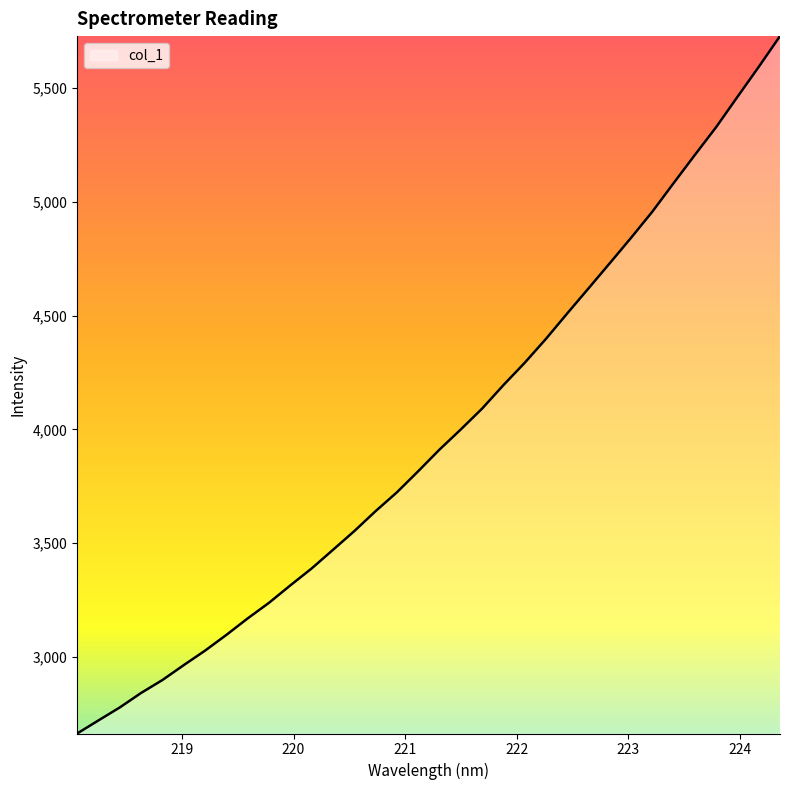

What is the sum of all values?

135253.8